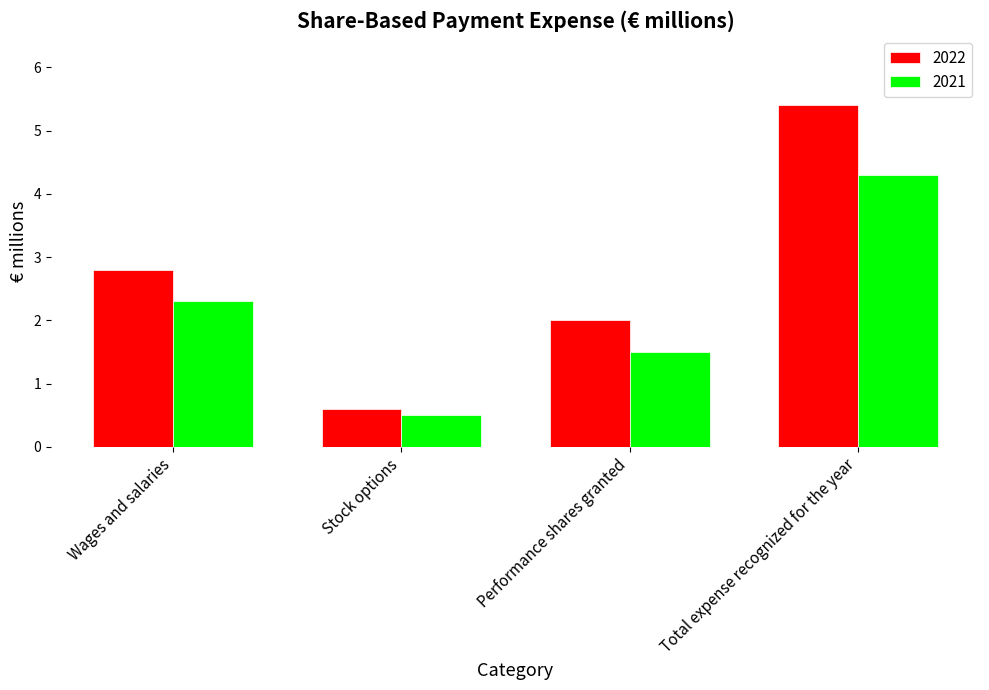

Is the value of 2022 at Performance shares granted greater than the value of 2021 at Stock options?

Yes